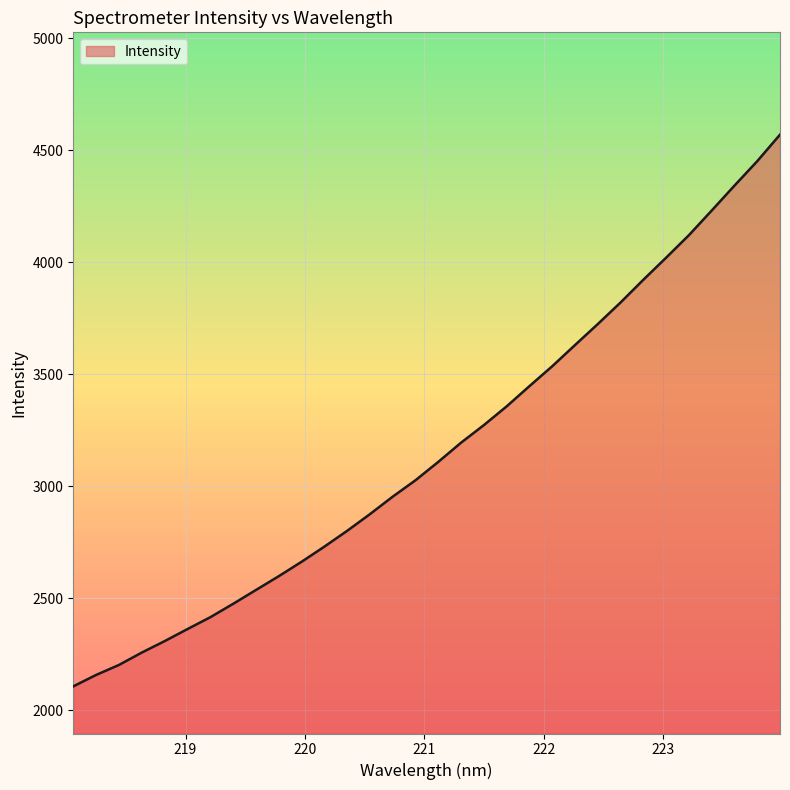

What is the difference between the maximum and minimum values?

2464.8